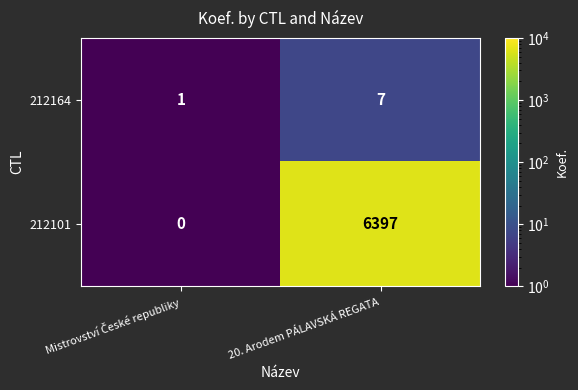

Reading left to right, extract all data points from this chart.

212164: 1	7
212101: 0	6397